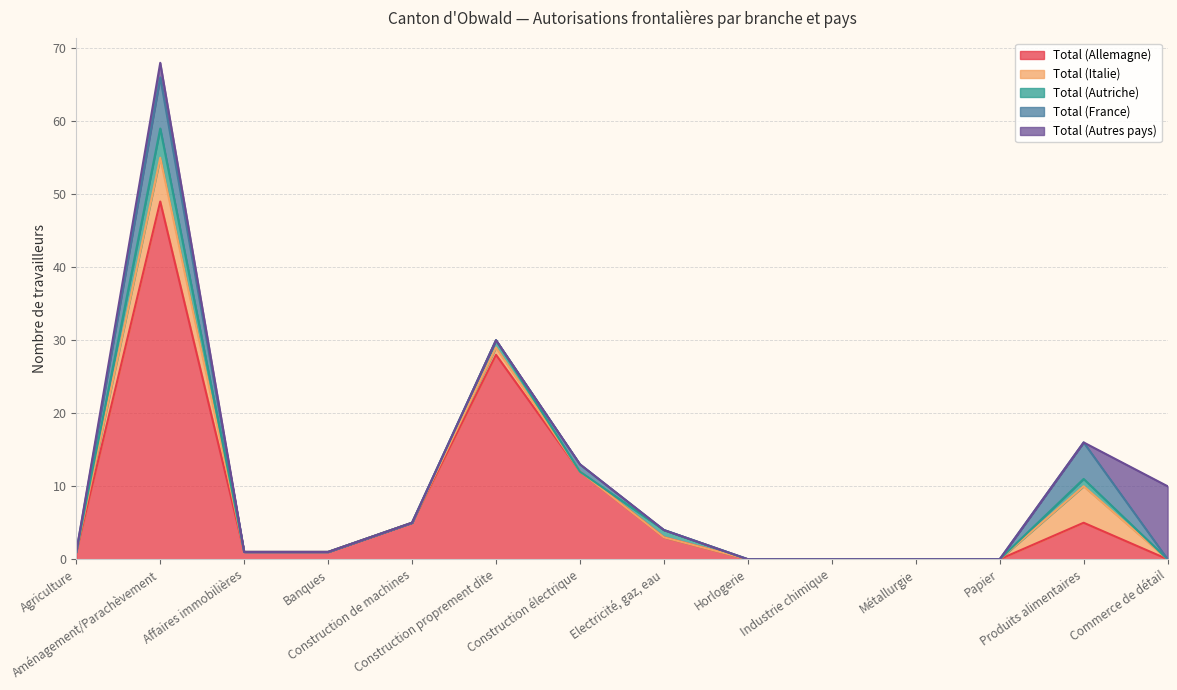

At how many categories does at least one series exceed 12?

2